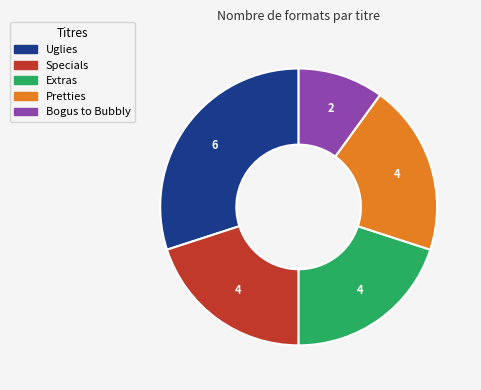

True or false: Uglies accounts for 30% of the total.

True